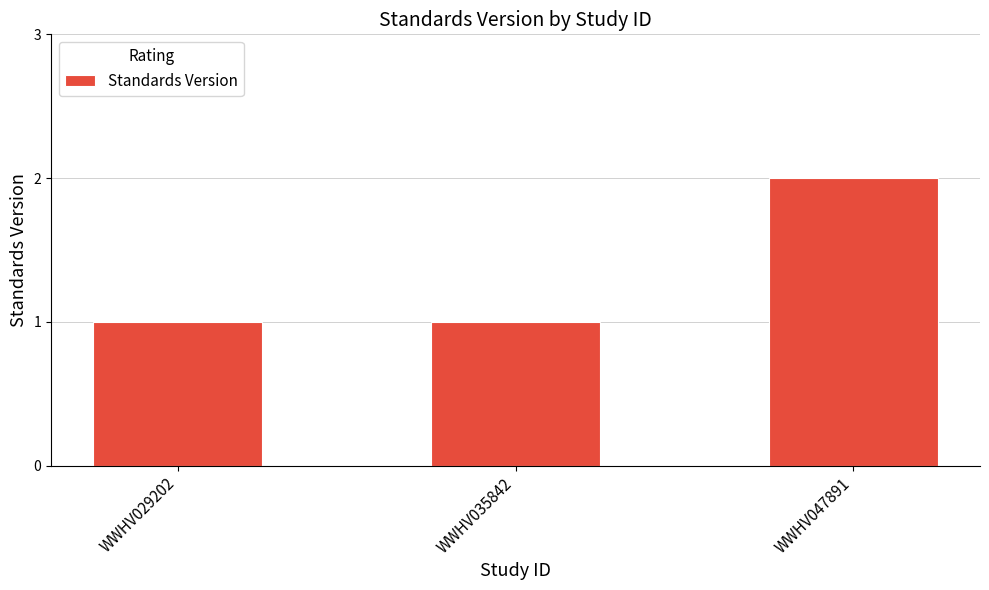

What is the sum of the values at WWHV047891 and WWHV035842?

3